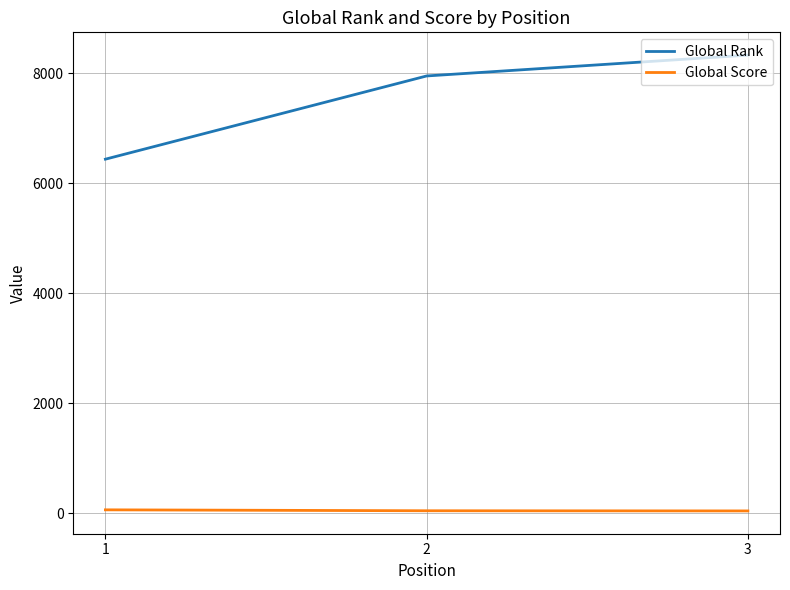

What is the difference between the highest and lowest values at 1?

6379